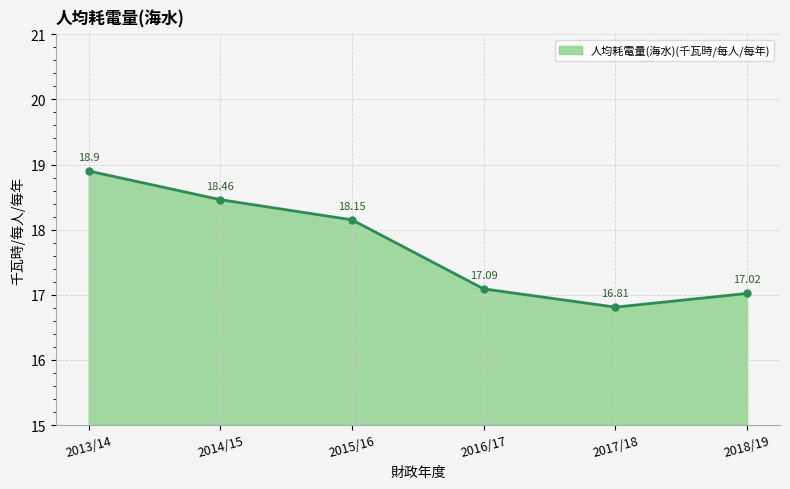

What is the sum of all values?

106.4